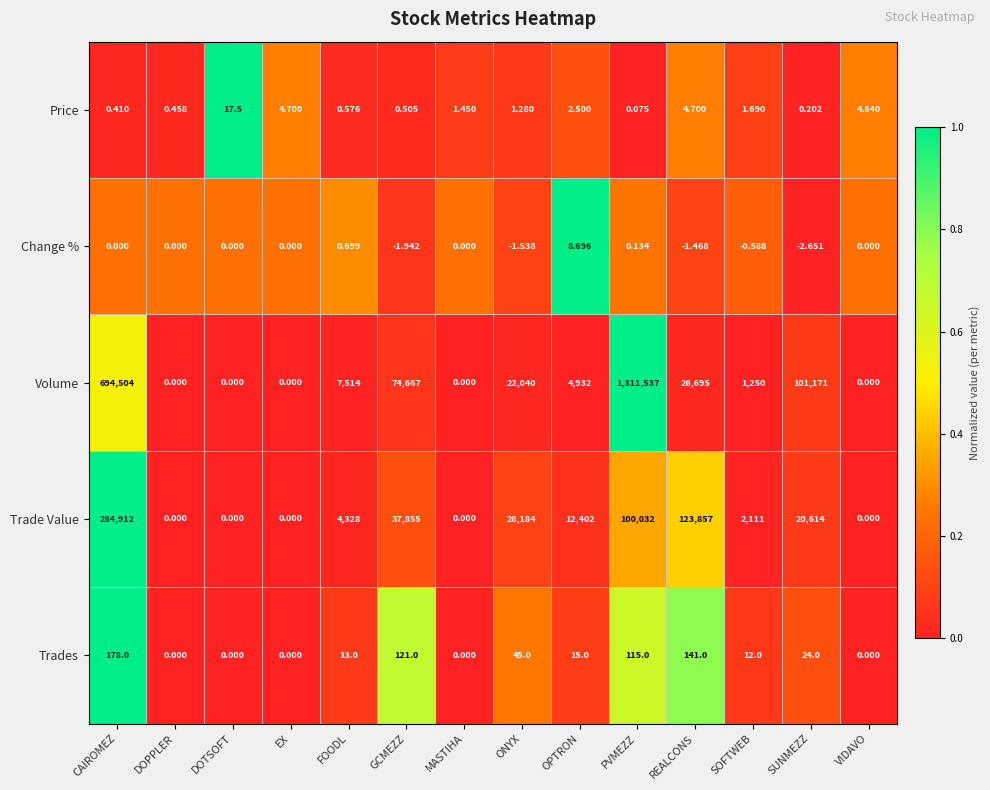

Where does the Price series first go above 1?

DOTSOFT